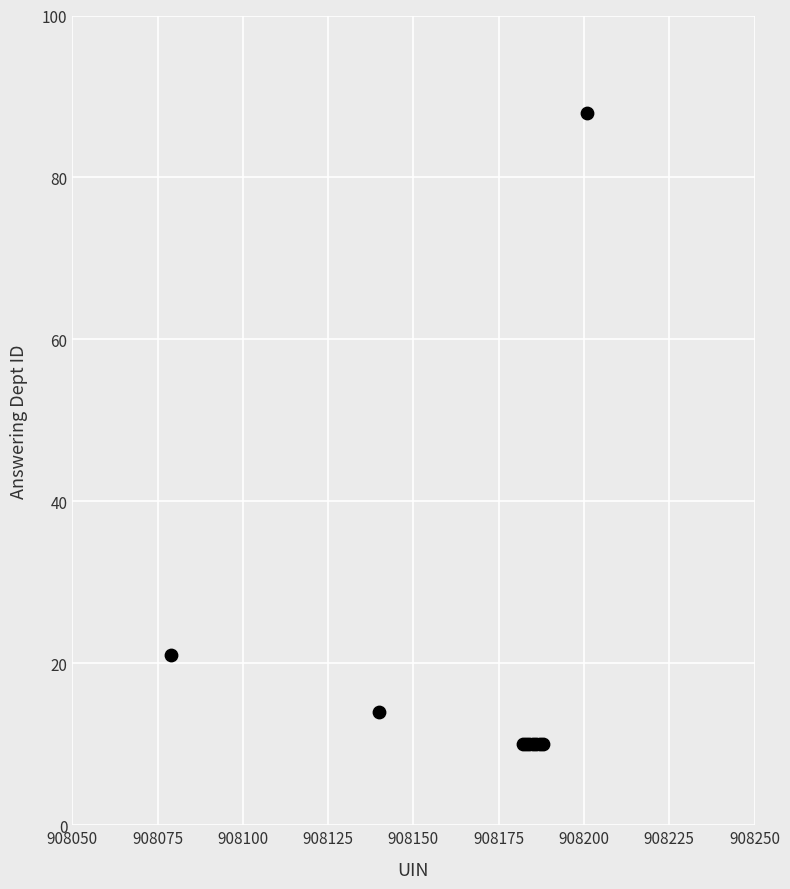

What Y value in the scatter plot is closest to 49?

21